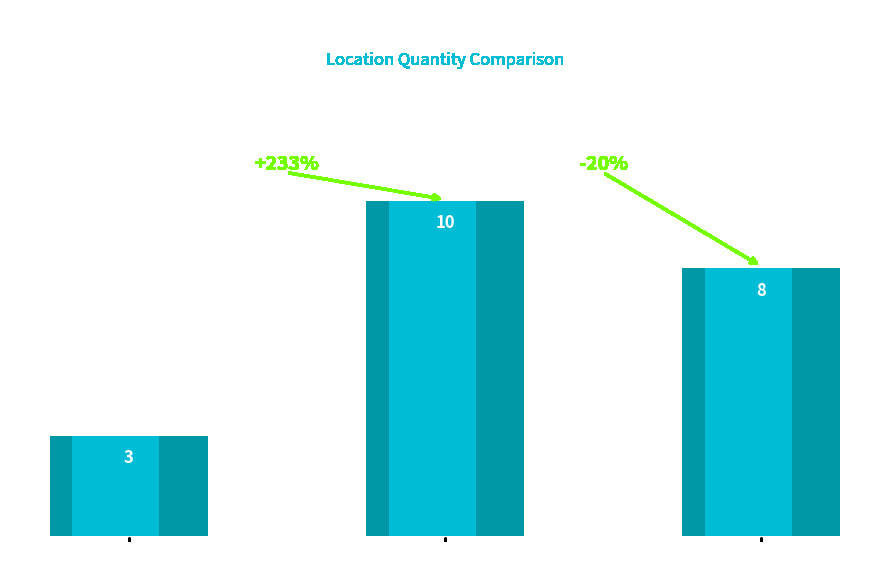

Does the chart contain stacked bars?

No